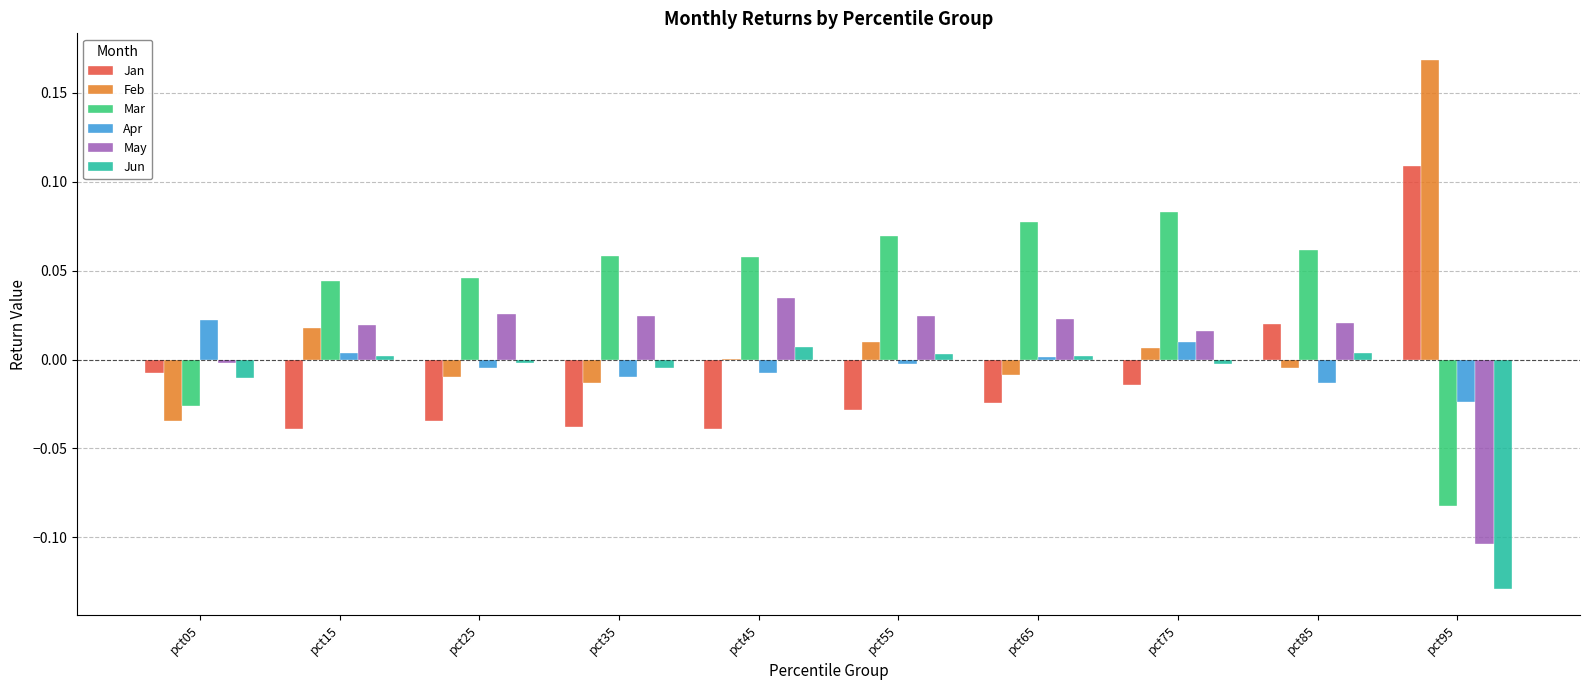

Which series has the largest total across all categories?

Mar